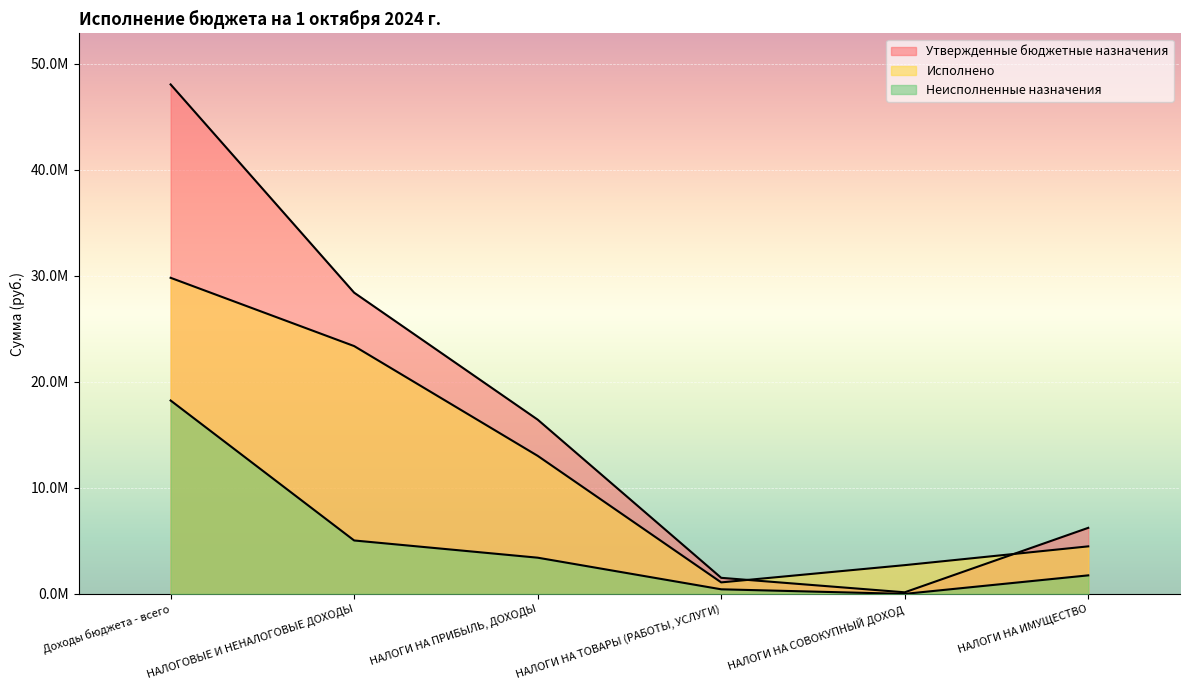

Rank the categories by Неисполненные назначения value from lowest to highest.

НАЛОГИ НА СОВОКУПНЫЙ ДОХОД, НАЛОГИ НА ТОВАРЫ (РАБОТЫ, УСЛУГИ), НАЛОГИ НА ИМУЩЕСТВО, НАЛОГИ НА ПРИБЫЛЬ, ДОХОДЫ, НАЛОГОВЫЕ И НЕНАЛОГОВЫЕ ДОХОДЫ, Доходы бюджета - всего